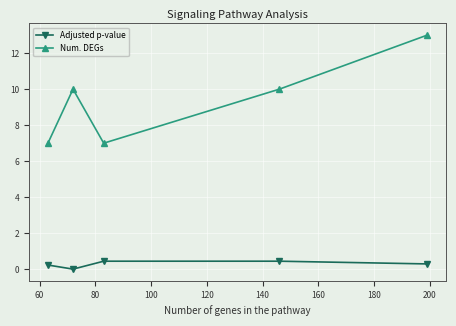

What is the maximum value for Adjusted p-value?

0.4